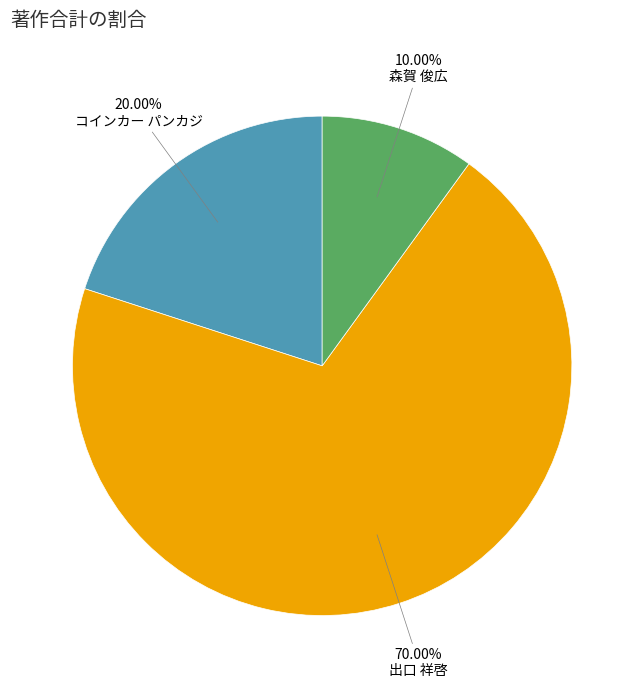

Is there any slice that represents more than half of the pie?

Yes